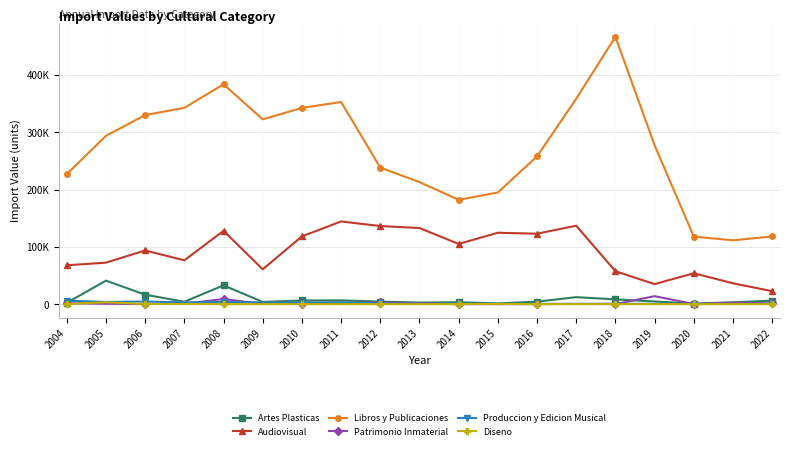

What is the value of the Libros y Publicaciones point at the 5th from the left?

383654